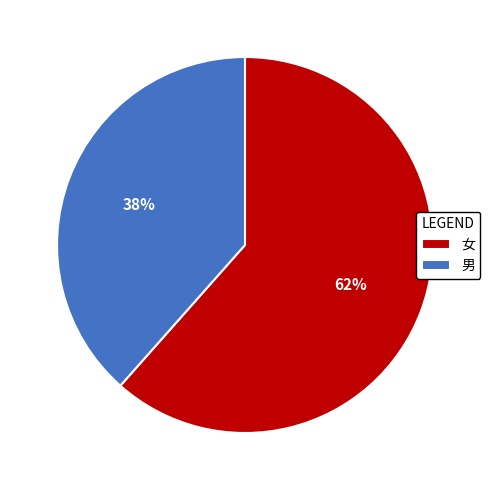

The 女 slice represents 74% of the pie. True or false?

False